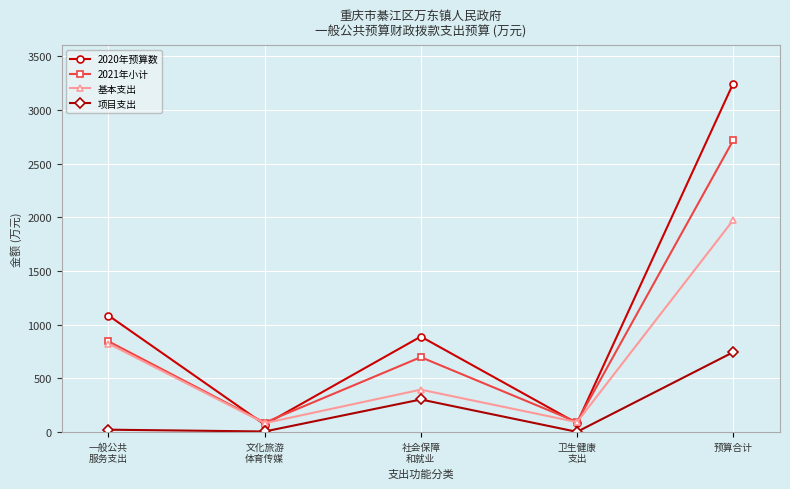

List the series in order of their overall mean, lowest first.

项目支出, 基本支出, 2021年小计, 2020年预算数